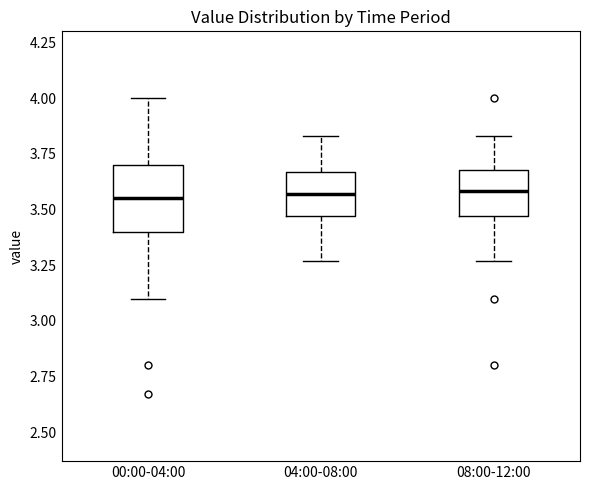

Which box is the tallest, from its lower edge to its upper edge?

00:00-04:00